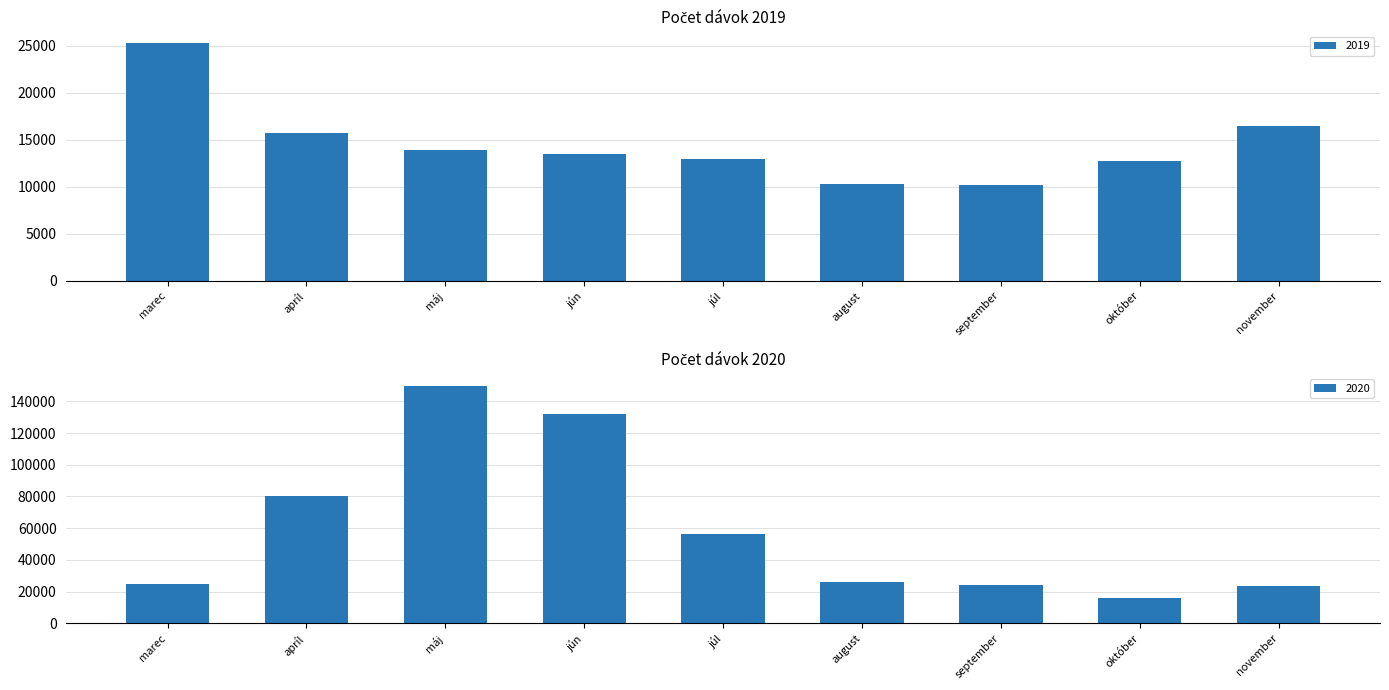

True or false: 2020 has a value of 48761 at jún.

False